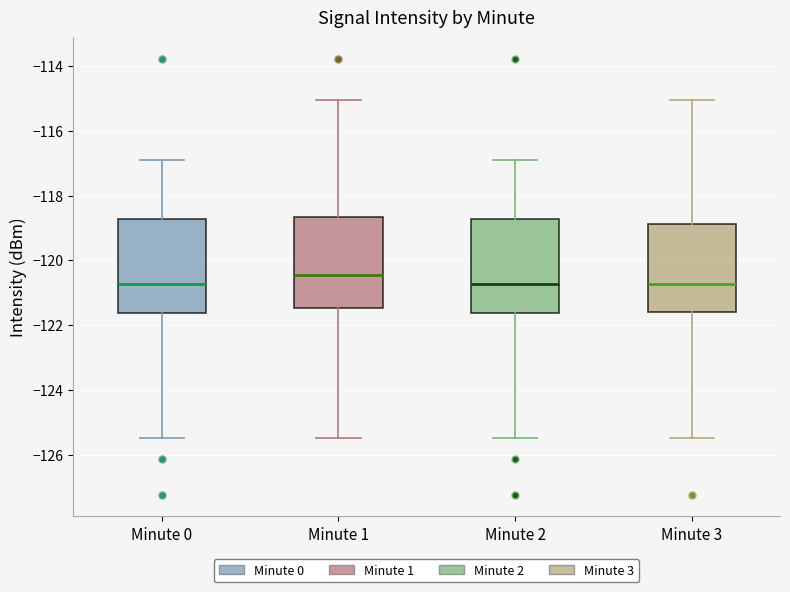

Which box has the highest median line?

Minute 1